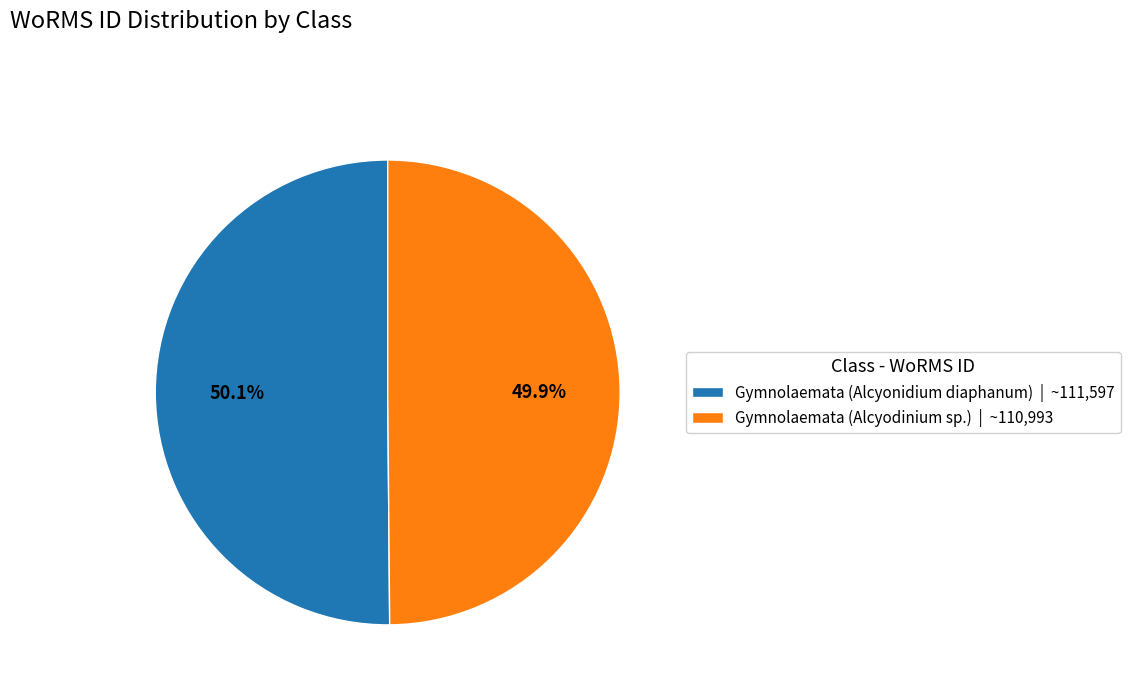

How many segments does this pie chart have?

2